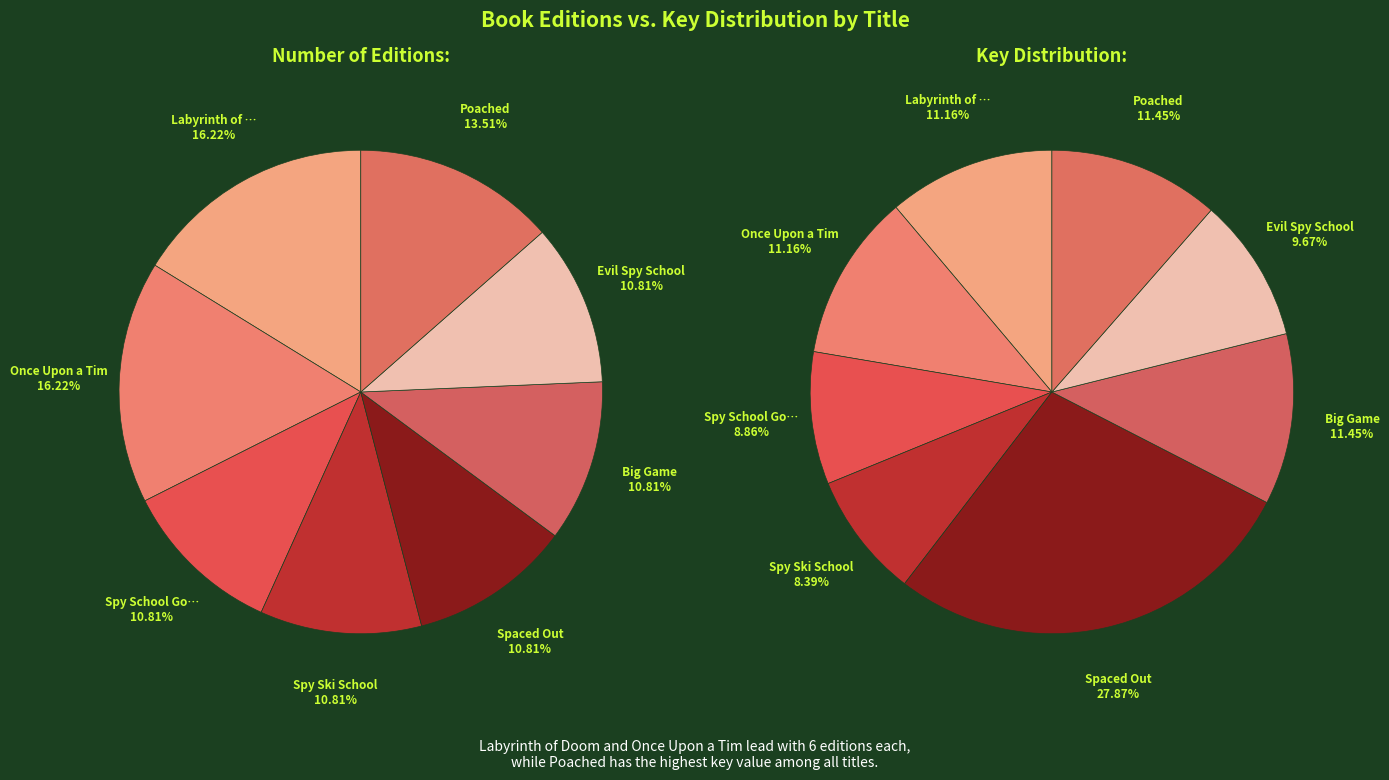

Between Poached and Labyrinth of Doom, which is larger?

Labyrinth of Doom